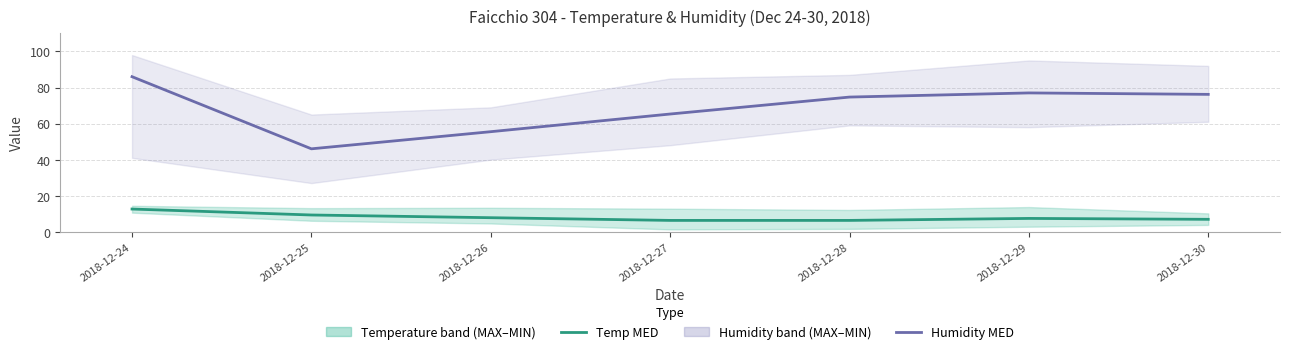

What is the difference between the Temp MED values at 2018-12-29 and 2018-12-24?

5.2